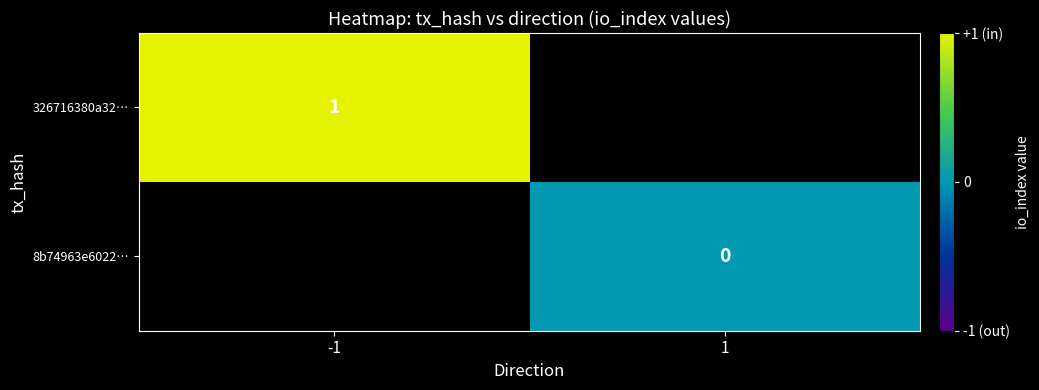

Is the value of 326716380a32… at -1 greater than the value of 8b74963e6022… at 1?

Yes